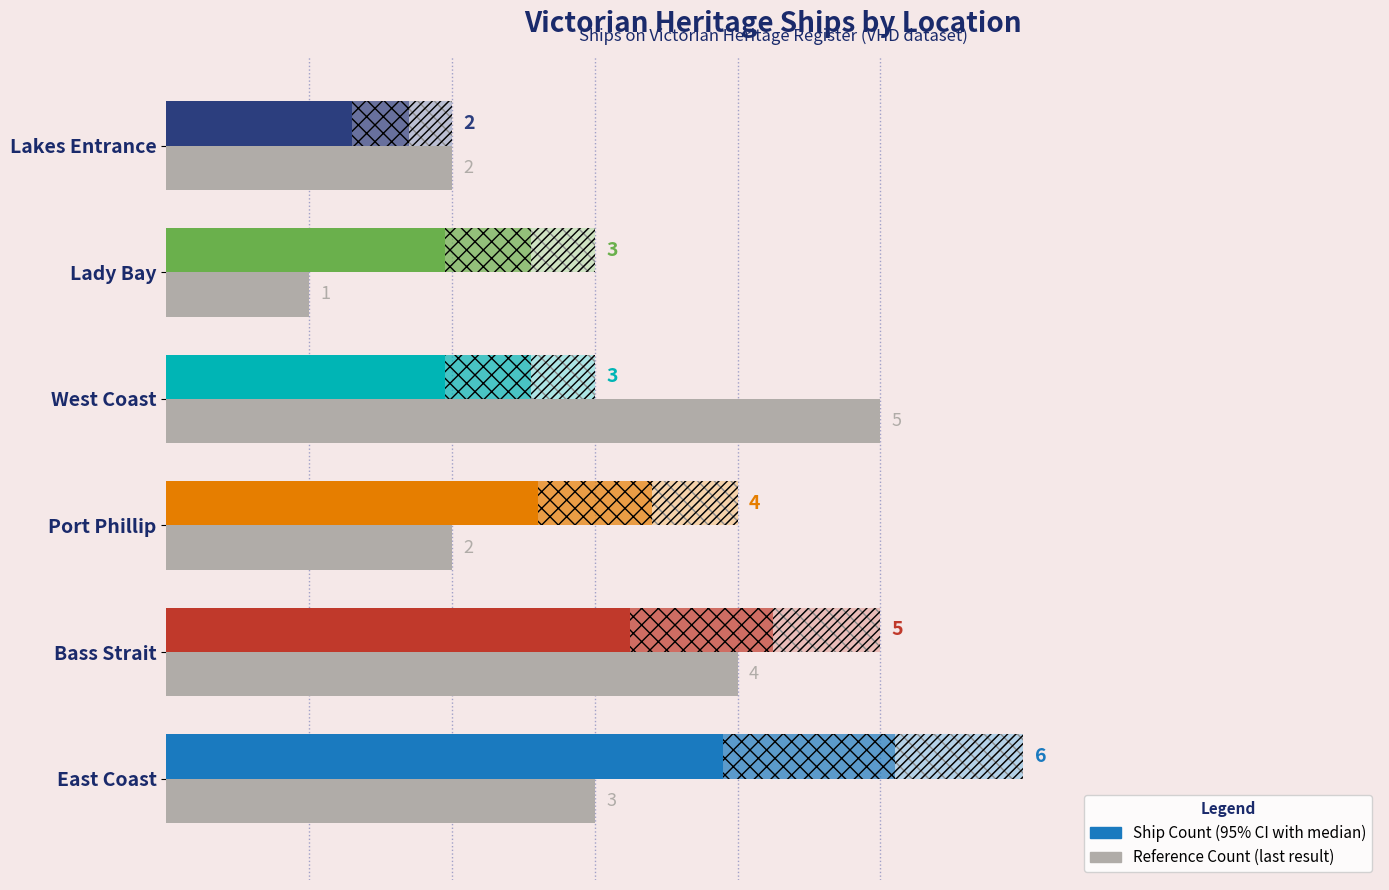

What is the difference between the maximum and second lowest values?

3